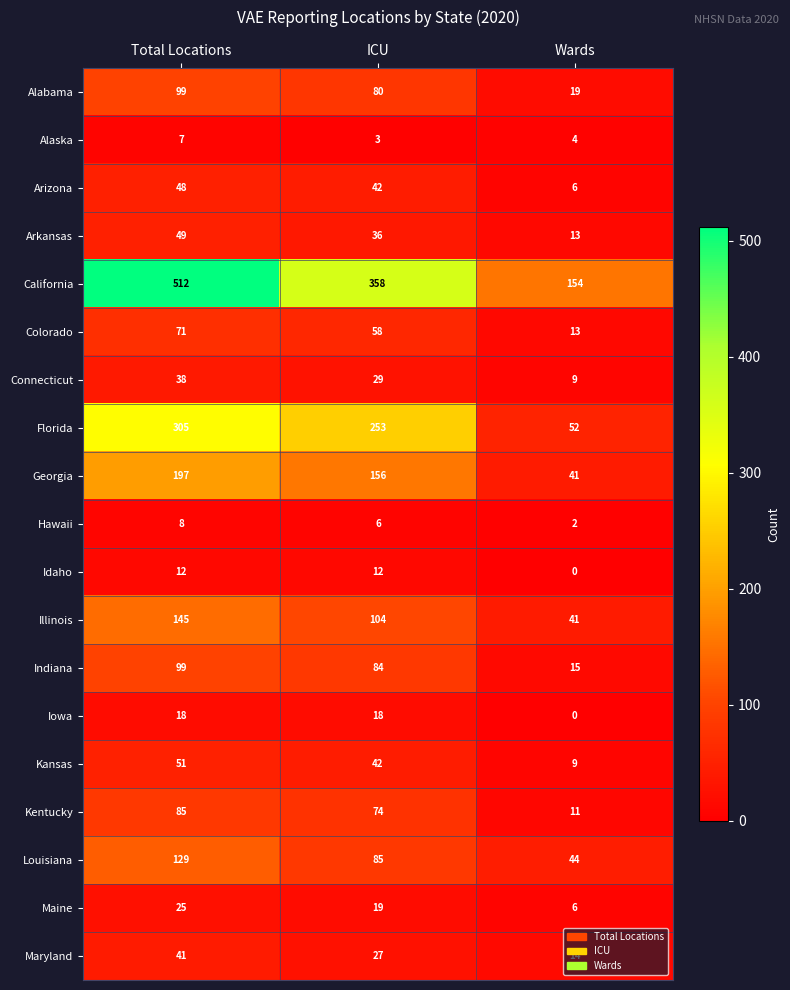

At which category is the sum across all series the highest?

Total Locations